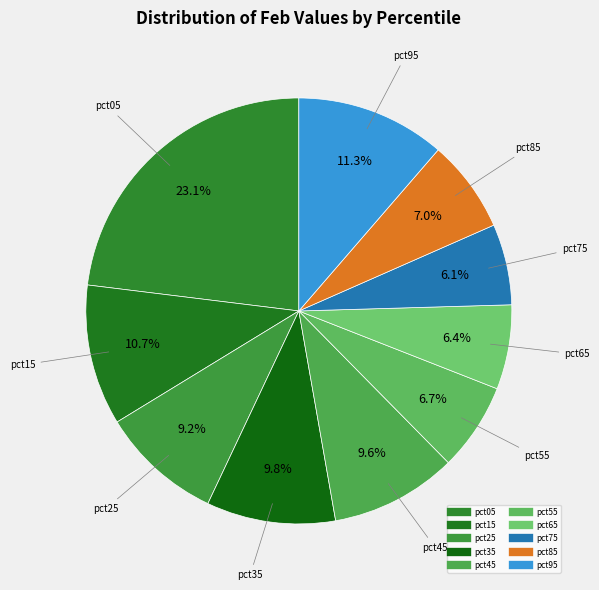

Count the number of slices in the pie.

10